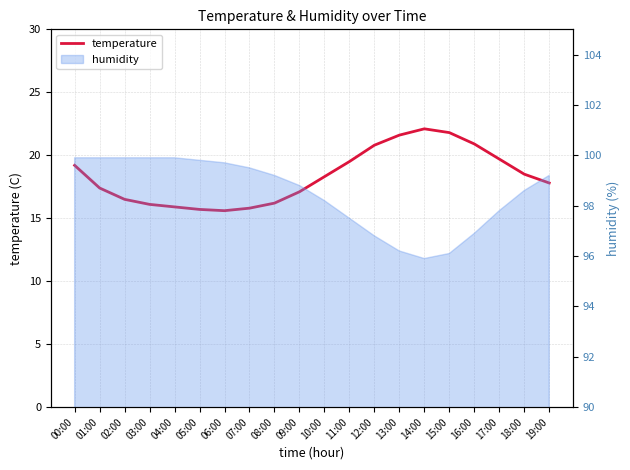

What is the maximum value shown in the chart?

22.1